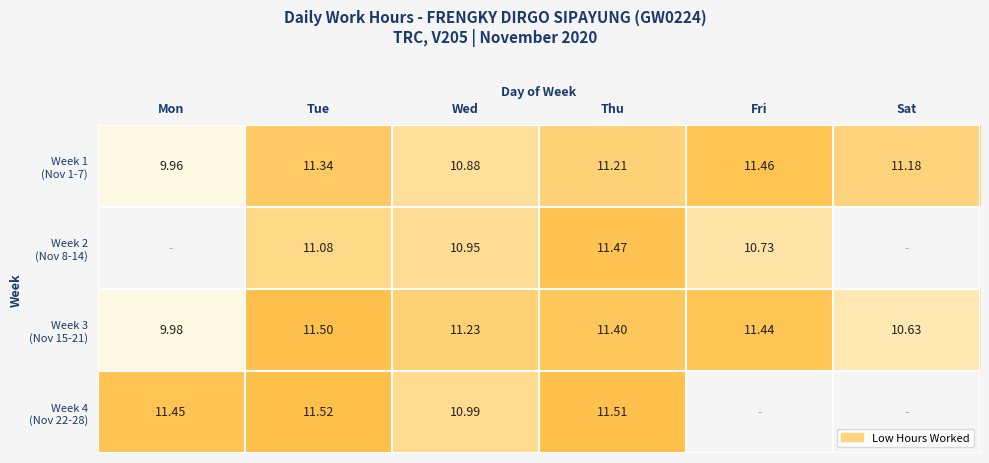

How many values in the Week 4 (Nov 22-28) series exceed 11?

3